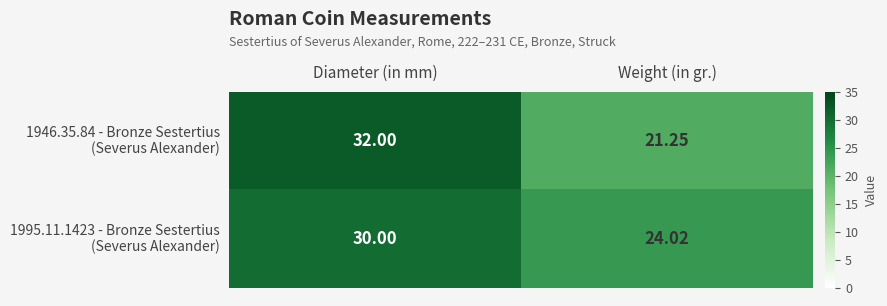

Which label corresponds to the smallest value in the chart?

Weight (in gr.)